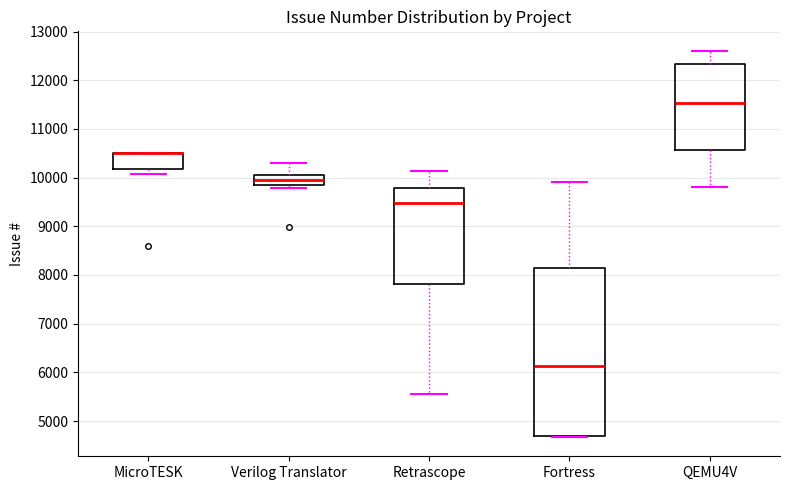

Reading left to right, read every box against the y-axis: the position of its median line, the range the box covers, and the ends of its whiskers. The values are not printed on the chart, so give them approximately, as read against the axis.

MicroTESK: median 10500 (drawn on the box's upper edge), box 10200 to 10500, whiskers 10100 to 10500
Verilog Translator: median 9900, box 9800 to 10000, whiskers 9800 (just below the box's lower edge) to 10300
Retrascope: median 9500, box 7800 to 9800, whiskers 5500 to 10100
Fortress: median 6100, box 4700 to 8100, whiskers 4700 to 9900
QEMU4V: median 11500, box 10600 to 12300, whiskers 9800 to 12600